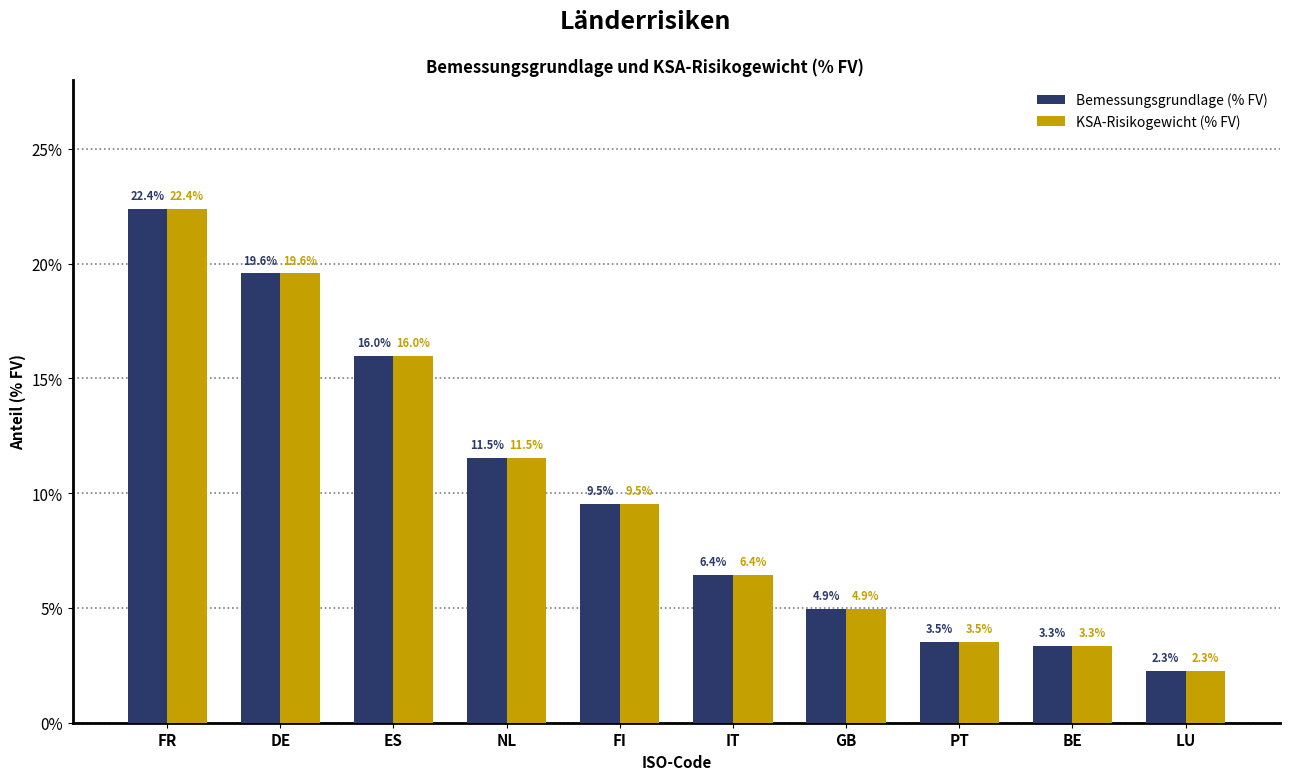

Reading left to right, transcribe all the data shown in this chart.

Bemessungsgrundlage (% FV): 22.4	19.6	16.0	11.5	9.5	6.4	4.9	3.5	3.3	2.3
KSA-Risikogewicht (% FV): 22.4	19.6	16.0	11.5	9.5	6.4	4.9	3.5	3.3	2.3